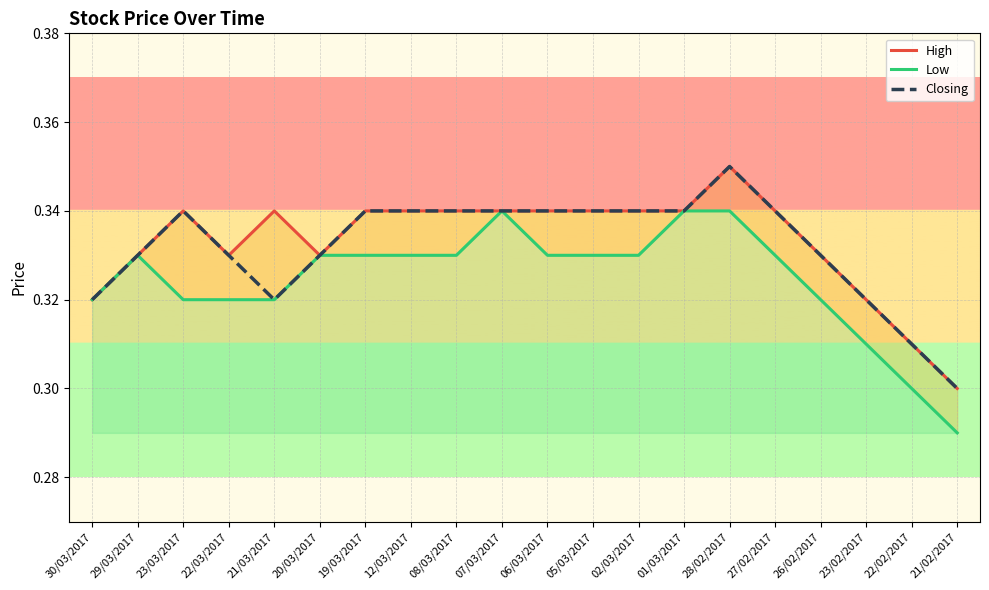

Between 05/03/2017 and 12/03/2017, which is larger?

05/03/2017